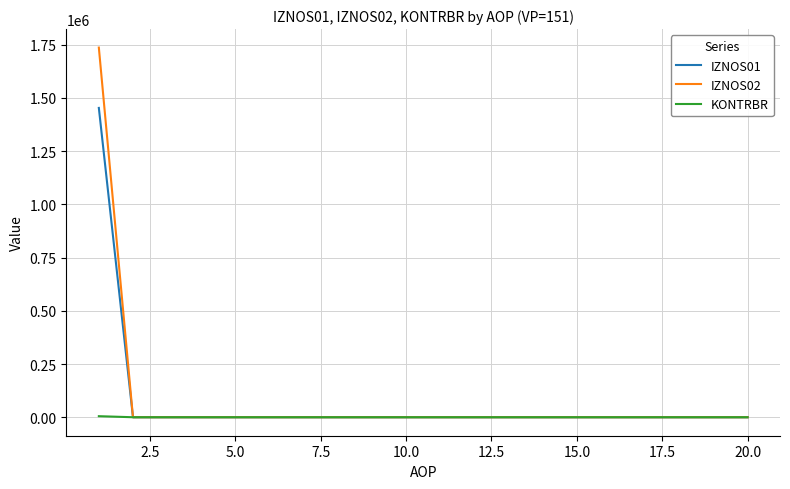

What is the maximum value shown in the chart?

1736076.3